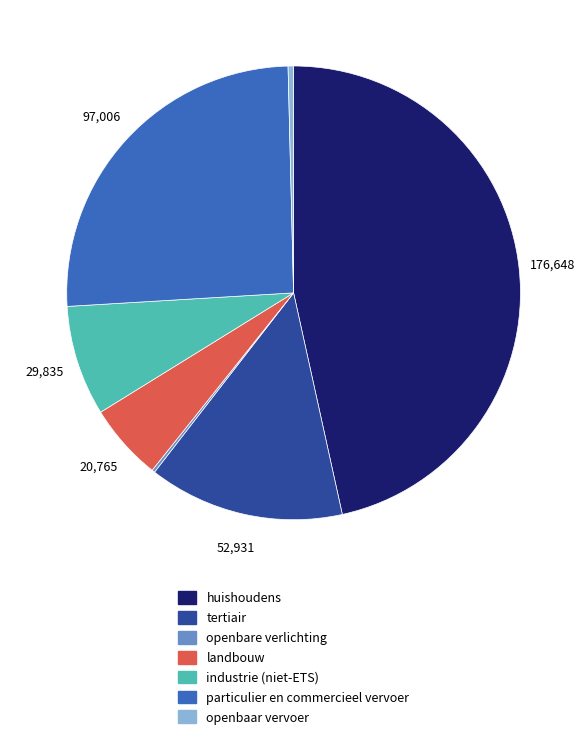

Which has a higher value, particulier en commercieel vervoer or industrie (niet-ETS)?

particulier en commercieel vervoer